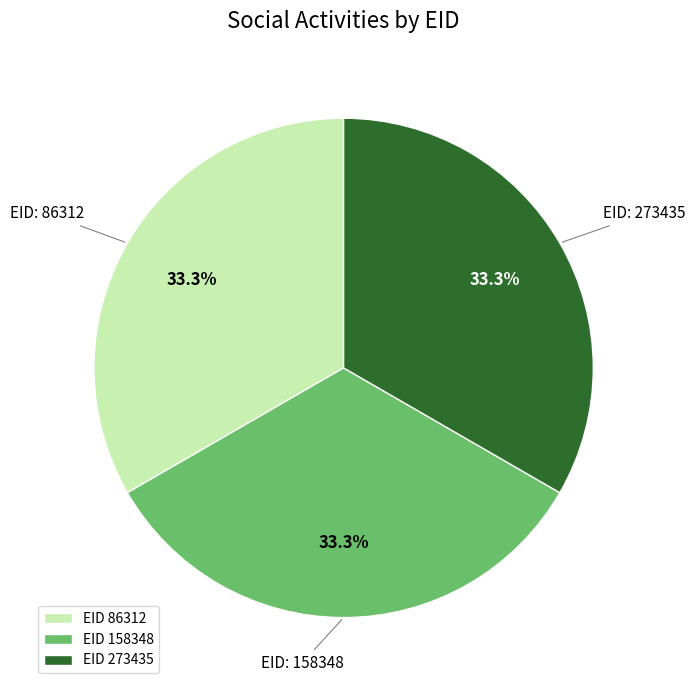

What is the ratio of the value at EID 158348 to the value at EID 86312?

1.0